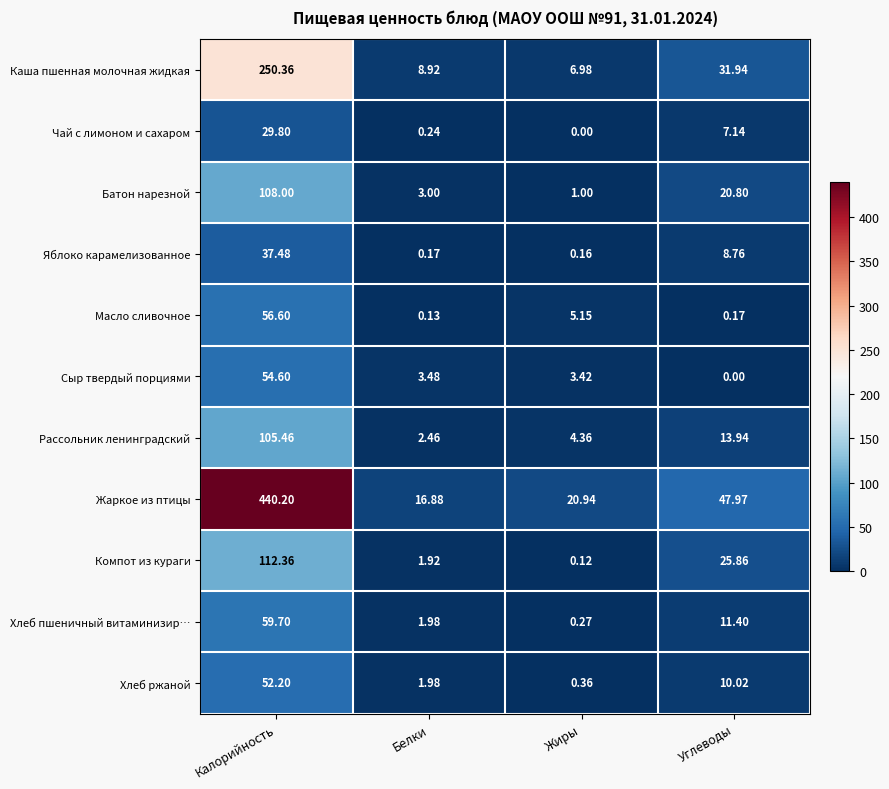

Which series has the largest range (max minus min)?

Жаркое из птицы